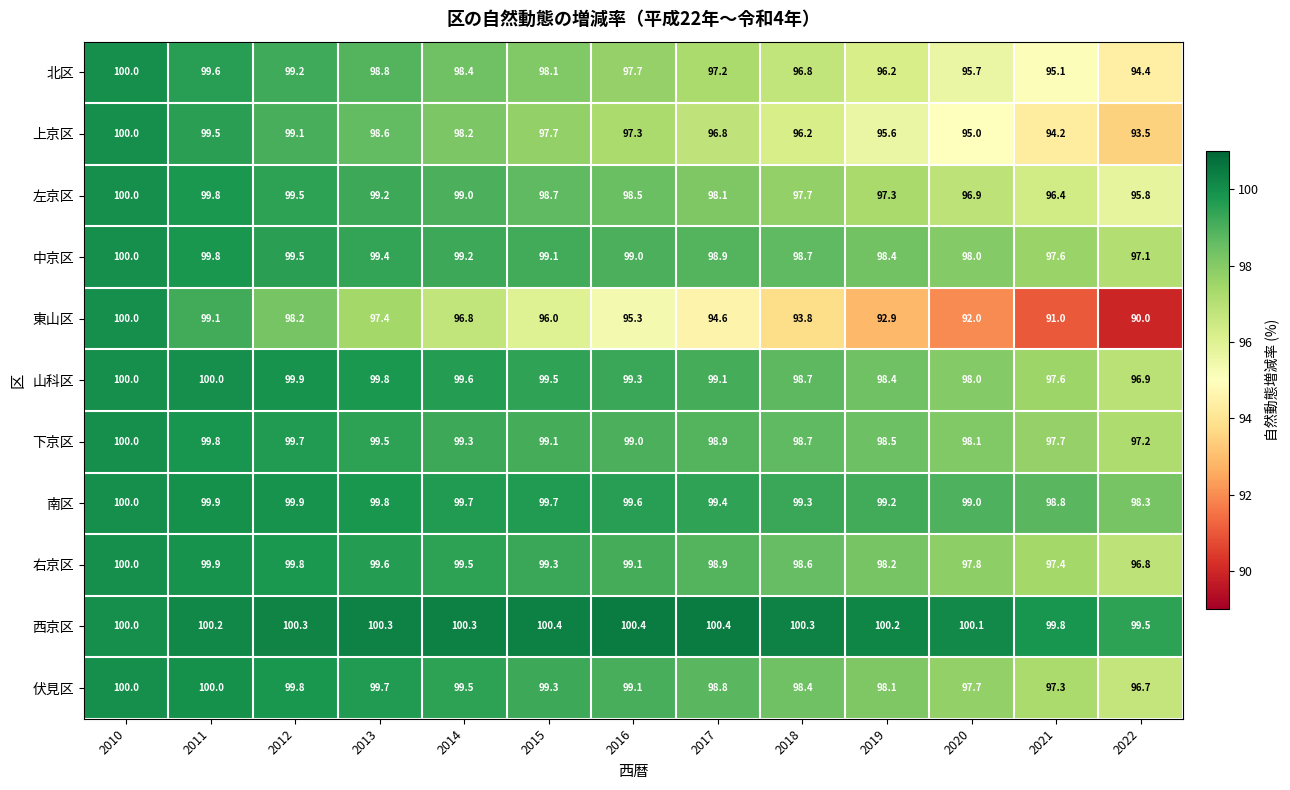

How many categories are shown in the chart?

13